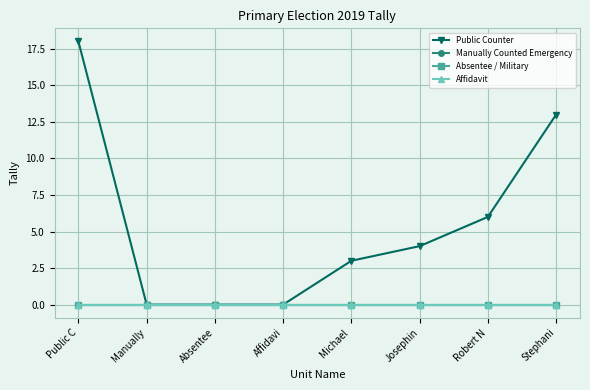

Reading left to right, what are all the values shown in this chart?

Public Counter: 18	0	0	0	3	4	6	13
Manually Counted Emergency: 0	0	0	0	0	0	0	0
Absentee / Military: 0	0	0	0	0	0	0	0
Affidavit: 0	0	0	0	0	0	0	0